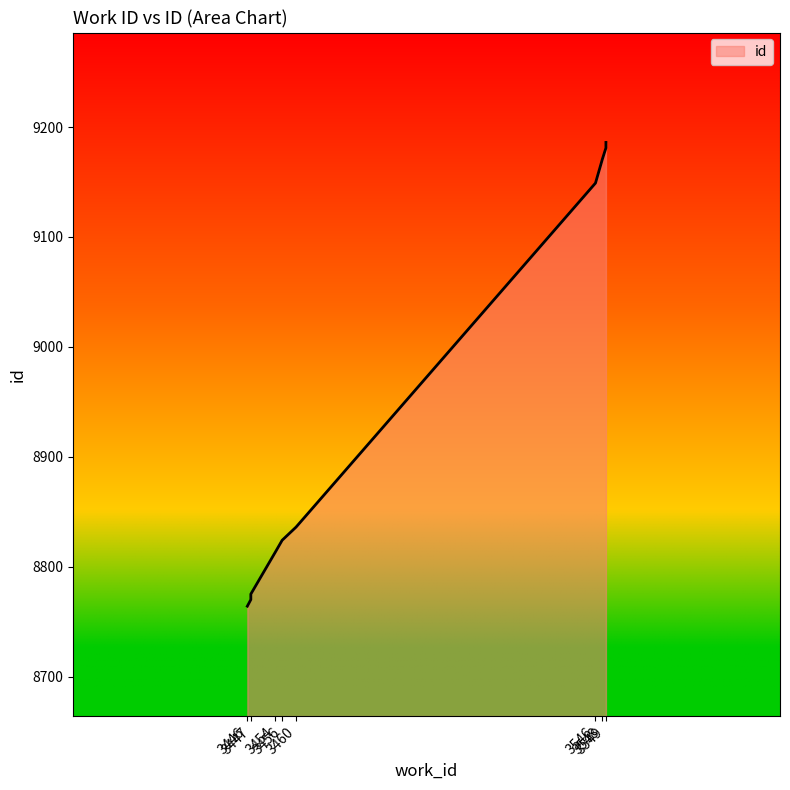

Rank the categories by value from highest to lowest.

3549, 3549, 3548, 3546, 3460, 3456, 3454, 3447, 3447, 3446